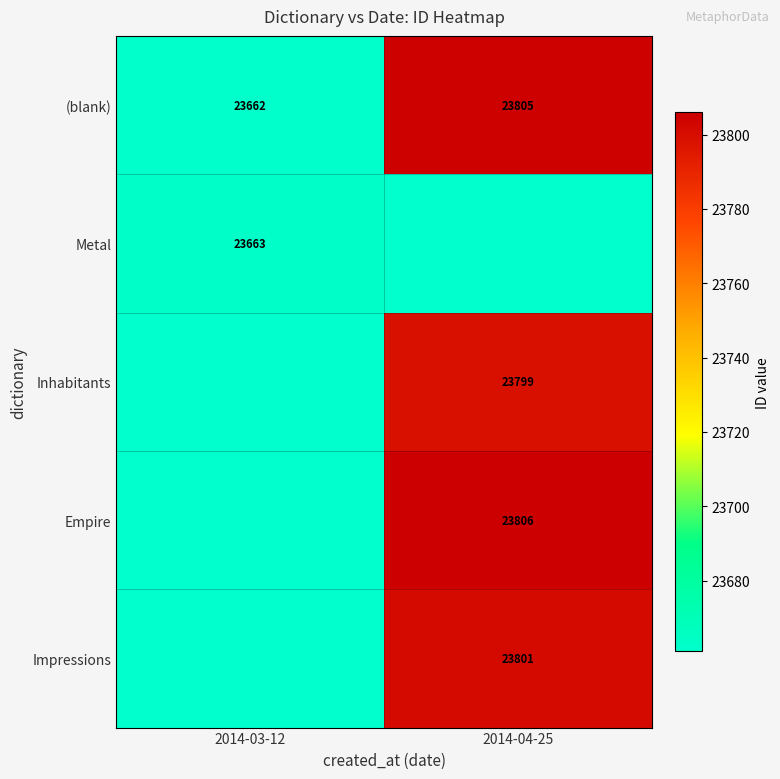

At how many categories does at least one series exceed 23707?

1